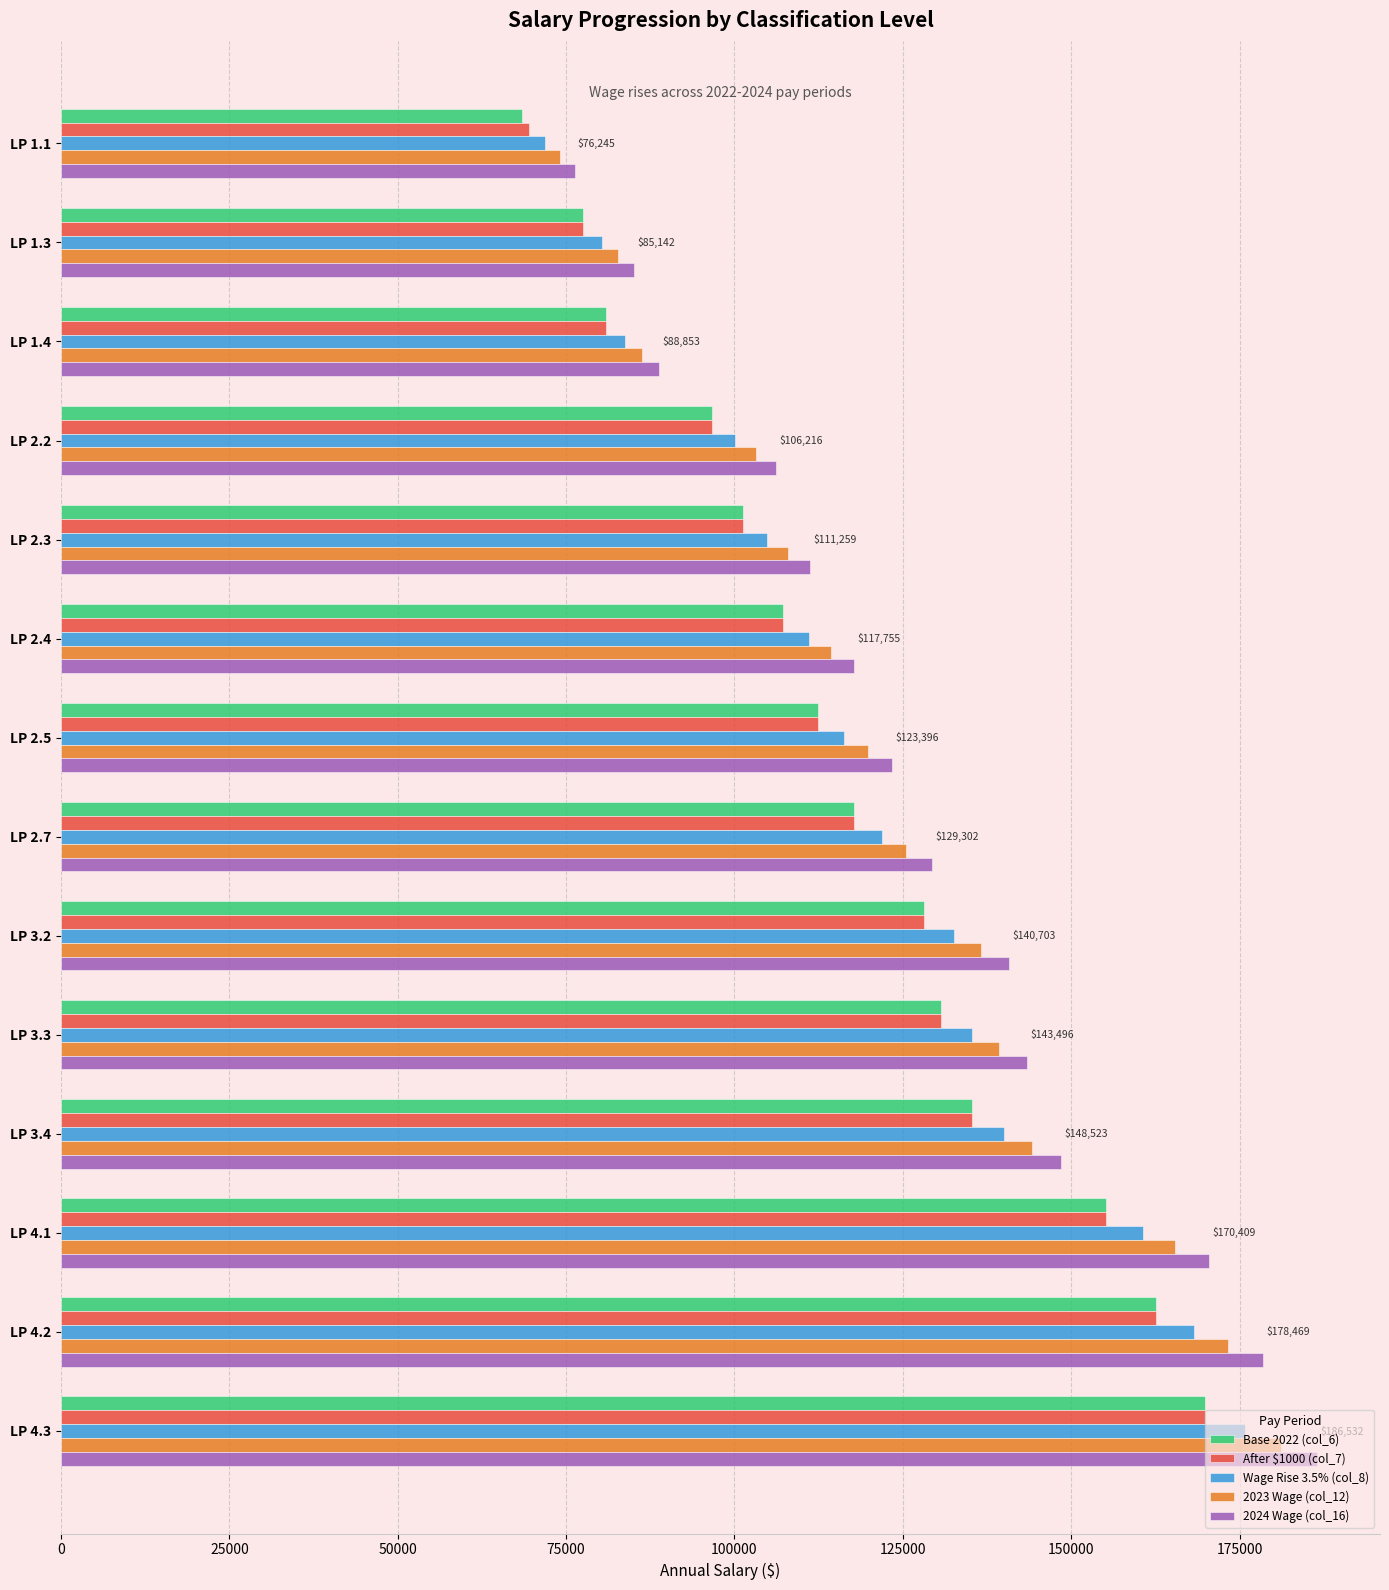

At how many categories does at least one series exceed 131887?

6